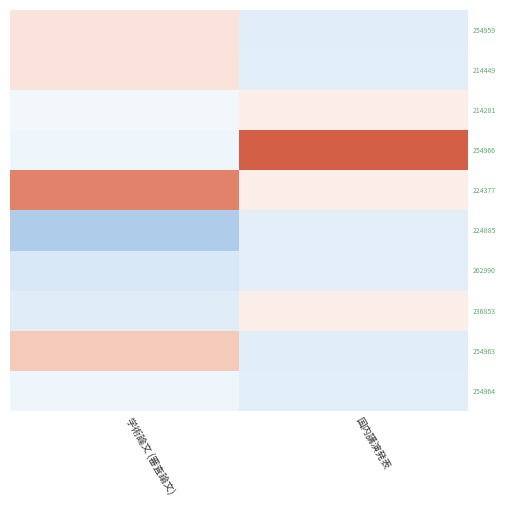

Reading left to right, transcribe all the data shown in this chart.

254959: 学術論文 (審査論文)=0.5	国内講演発表=-0.6
214449: 学術論文 (審査論文)=0.5	国内講演発表=-0.6
214281: 学術論文 (審査論文)=-0.3	国内講演発表=0.3
254966: 学術論文 (審査論文)=-0.4	国内講演発表=2.7
224377: 学術論文 (審査論文)=2.1	国内講演発表=0.3
224885: 学術論文 (審査論文)=-1.7	国内講演発表=-0.6
262990: 学術論文 (審査論文)=-0.8	国内講演発表=-0.6
236853: 学術論文 (審査論文)=-0.6	国内講演発表=0.3
254963: 学術論文 (審査論文)=1.0	国内講演発表=-0.6
254964: 学術論文 (審査論文)=-0.4	国内講演発表=-0.6